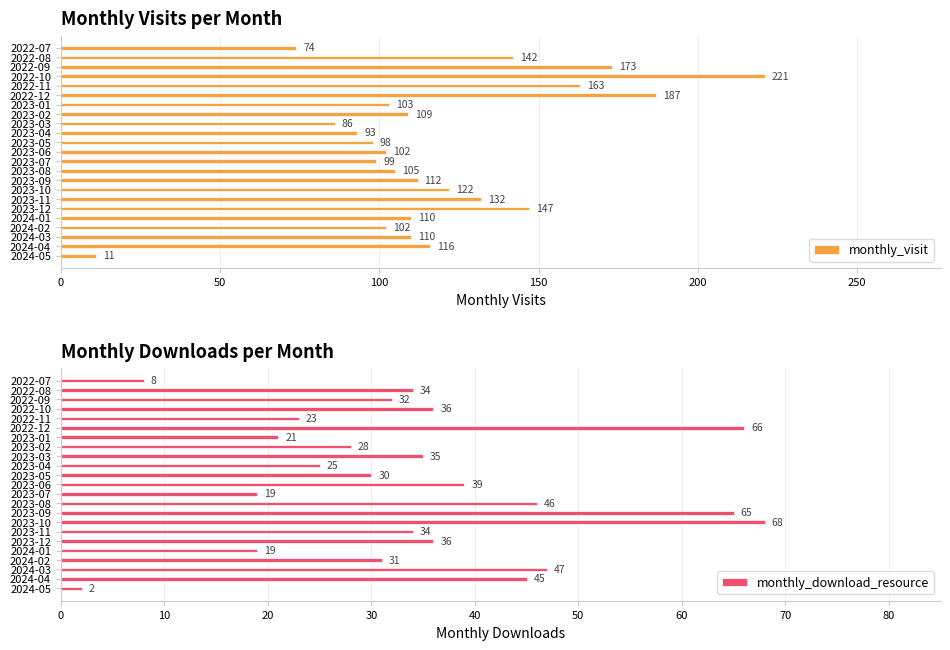

The monthly_visit series shows 142 at 2022-08. True or false?

True